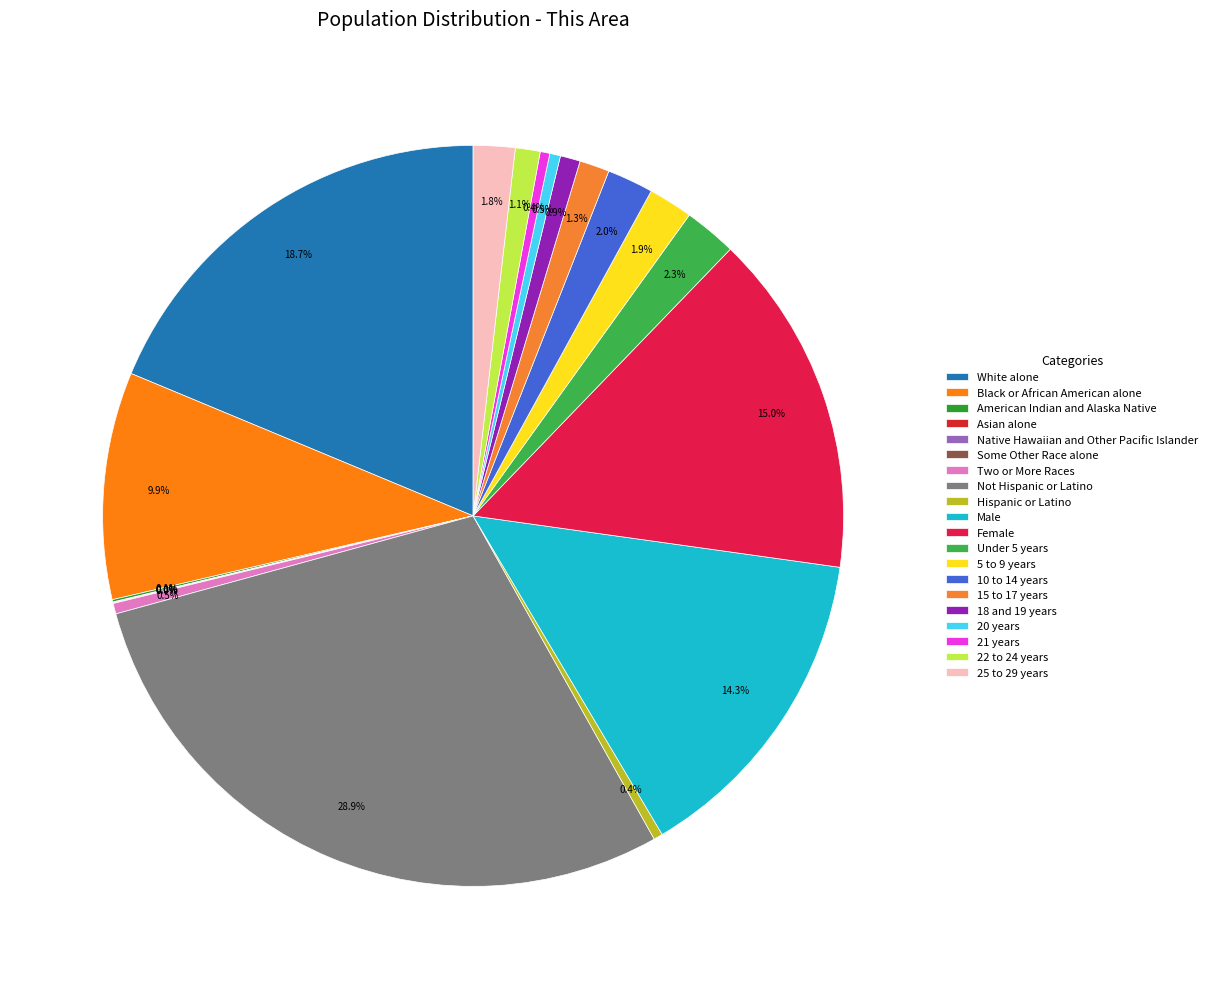

What is the change in value from Asian alone to Male?

+1941